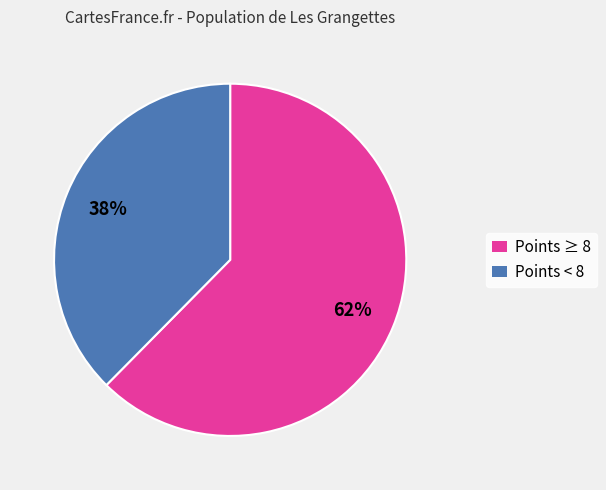

To the nearest percent, what is the average slice percentage?

50%